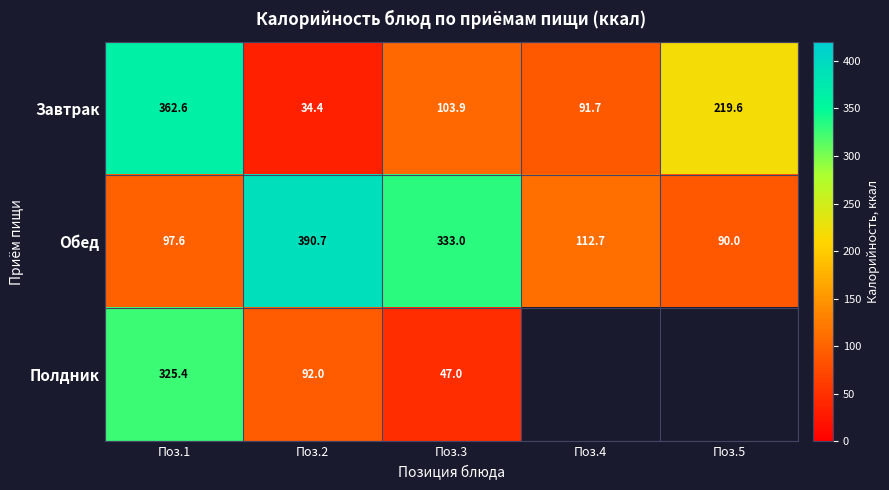

At how many categories does at least one series exceed 247?

3